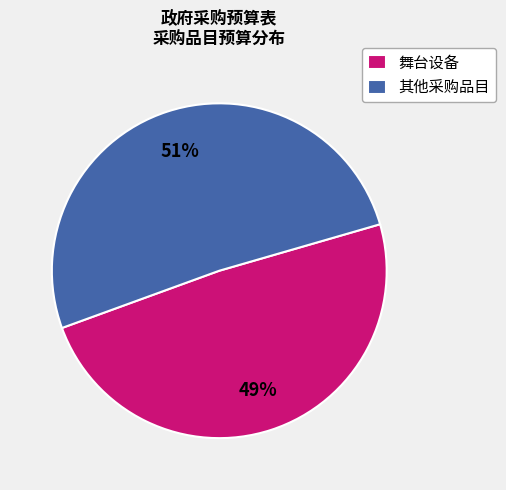

To the nearest percent, what is the difference between the largest and smallest slice percentages?

2%